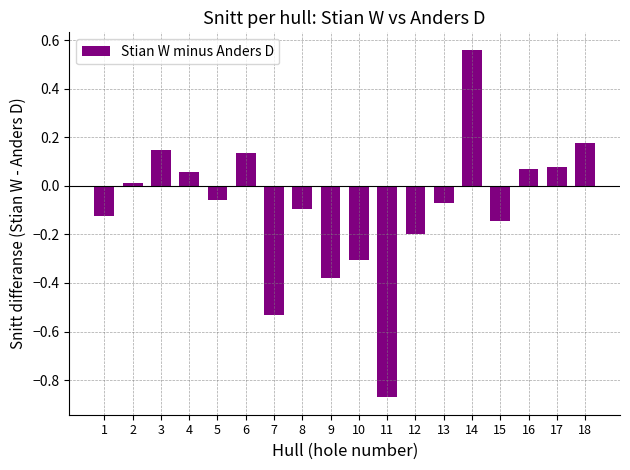

Which label corresponds to the largest value in the chart?

14